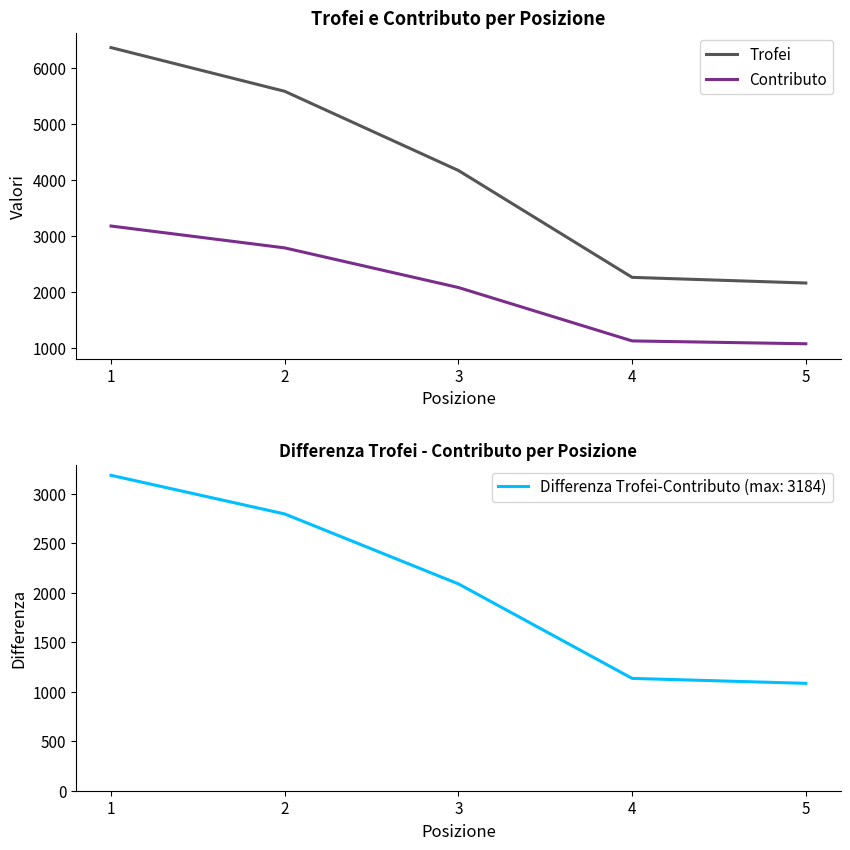

Is the value of Trofei at 1 greater than the value of Contributo at 1?

Yes